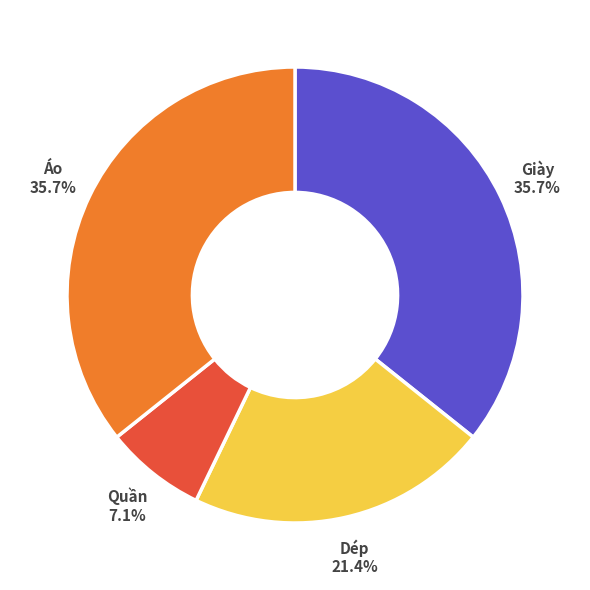

To the nearest percent, what is the average slice percentage?

25%